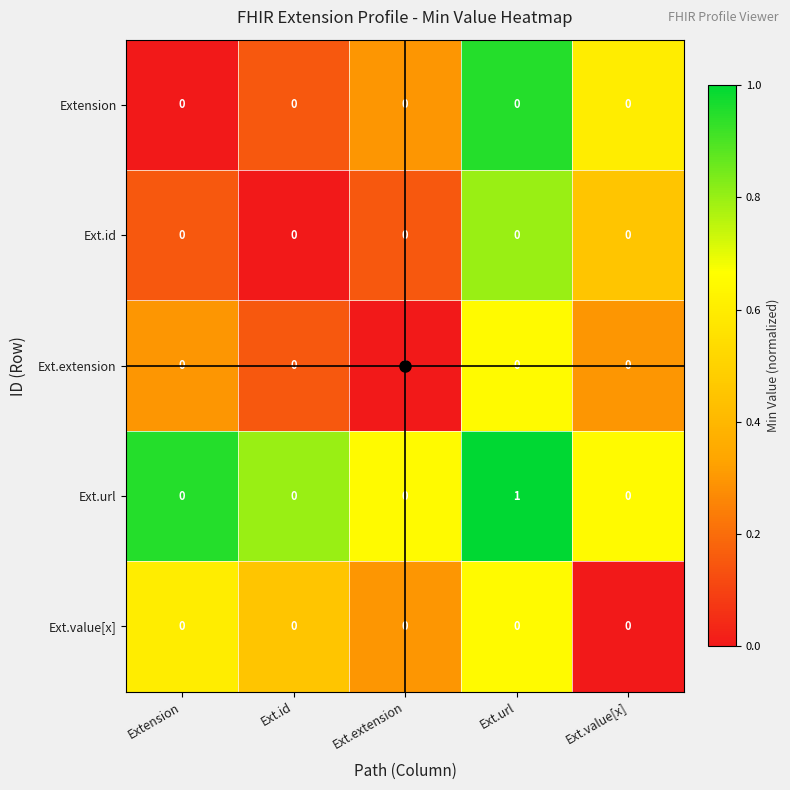

What is the total value across all series at Ext.url?

1